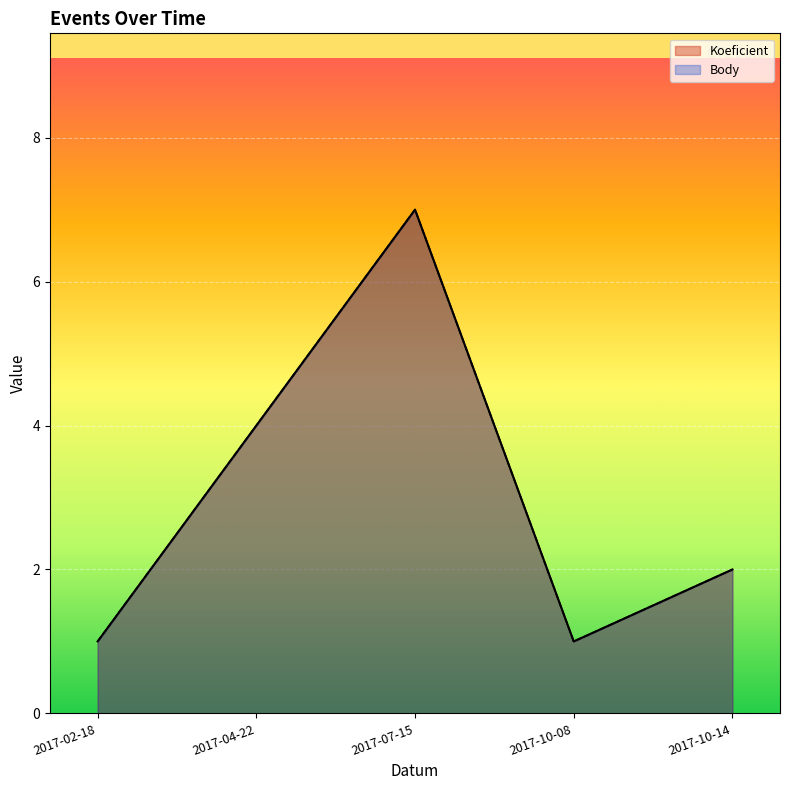

Which series has the largest total across all categories?

Koeficient